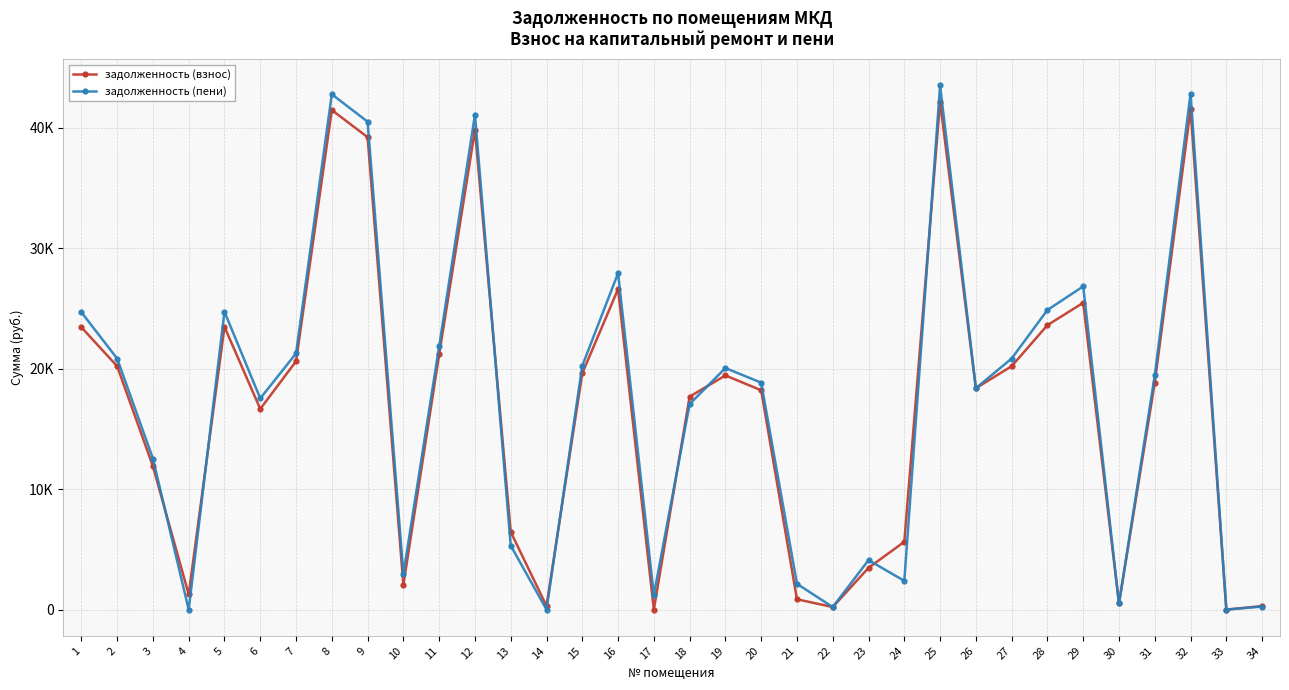

Where do задолженность (пени) and задолженность (взнос) first cross each other?

3 and 4